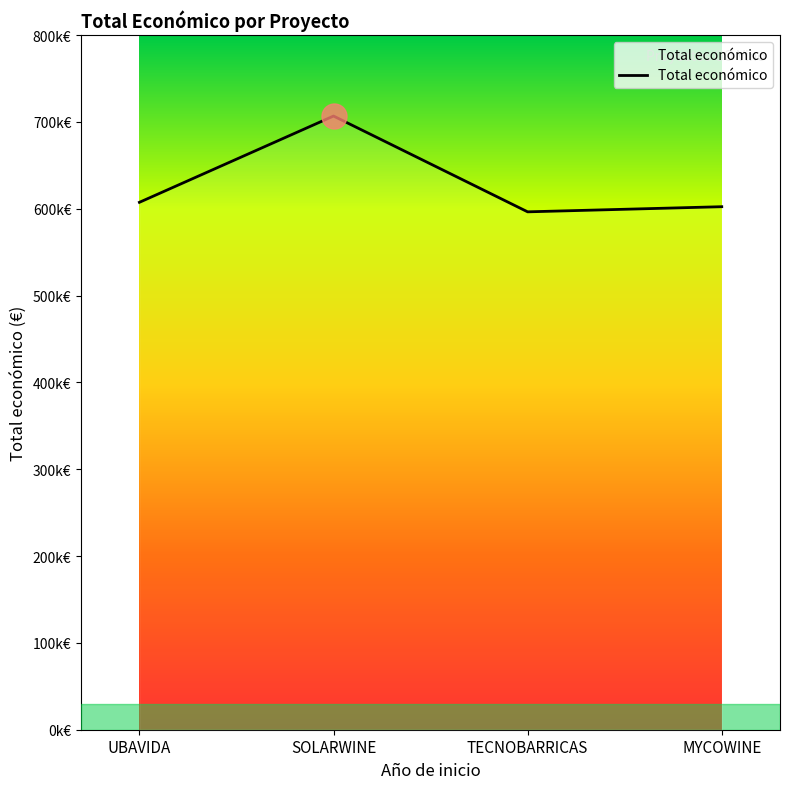

What is the sum of all values?

2512718.4